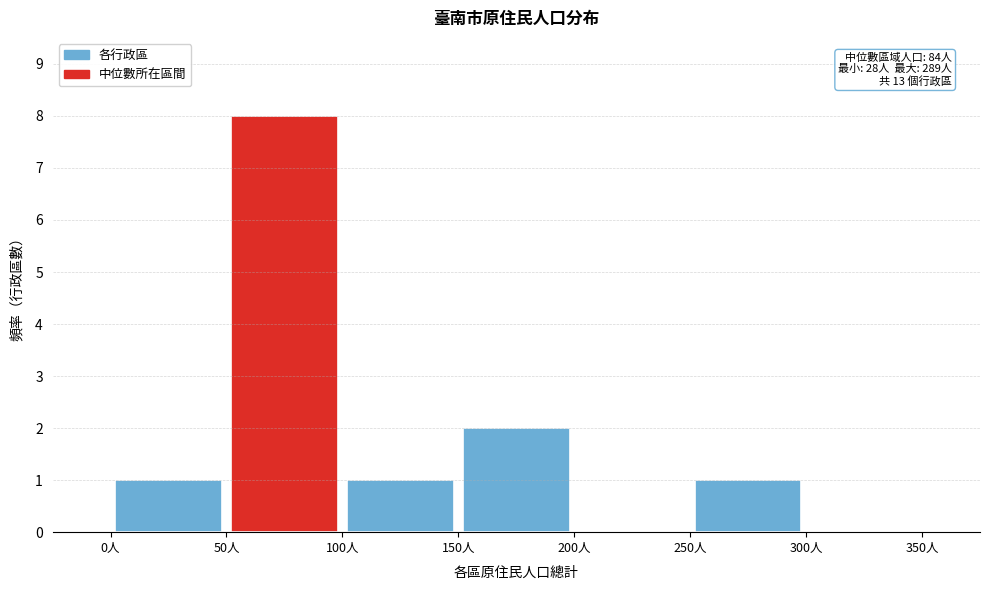

Which range on the x-axis has the tallest bar?

50 to 100